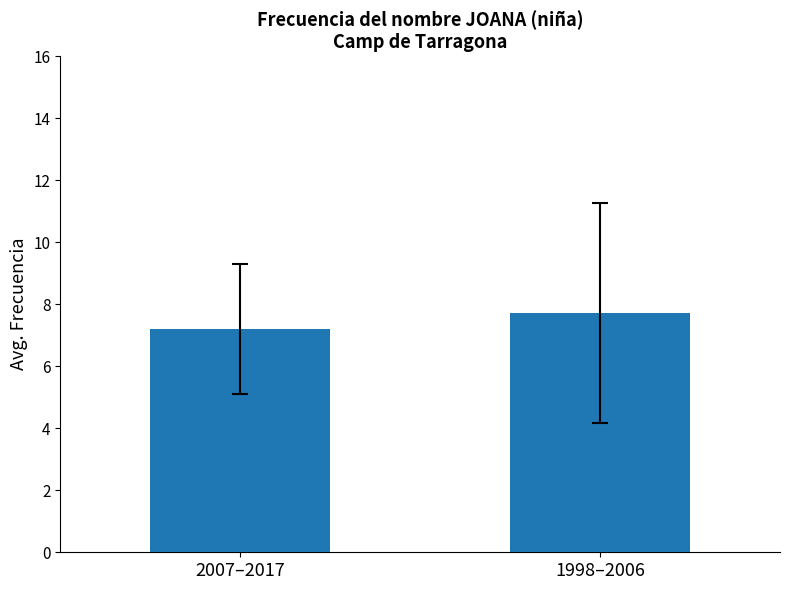

Approximately how many times larger is the value at 2007–2017 compared to 1998–2006?

0.9